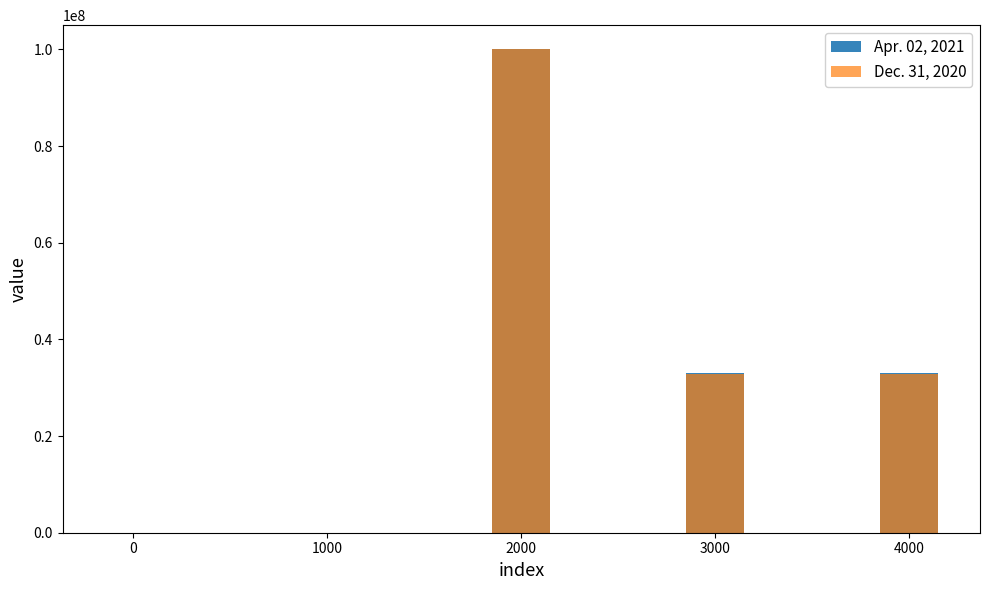

What is the difference between the maximum and minimum values in the Apr. 02, 2021 series?

100000000.0